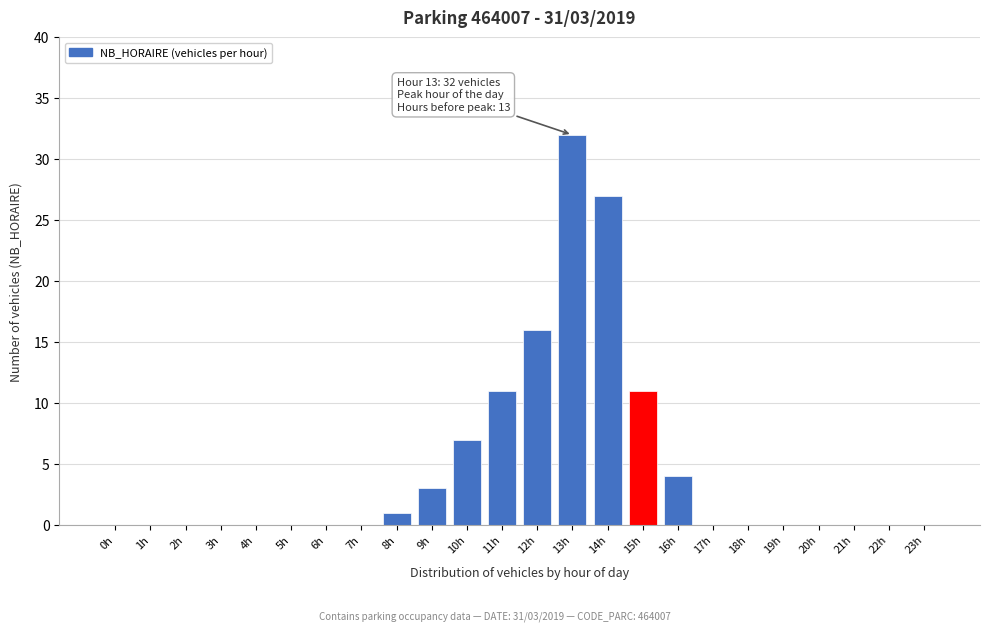

Reading left to right, list all the values displayed in this chart.

0h=0	1h=0	2h=0	3h=0	4h=0	5h=0	6h=0	7h=0	8h=1	9h=3	10h=7	11h=11	12h=16	13h=32	14h=27	15h=11	16h=4	17h=0	18h=0	19h=0	20h=0	21h=0	22h=0	23h=0